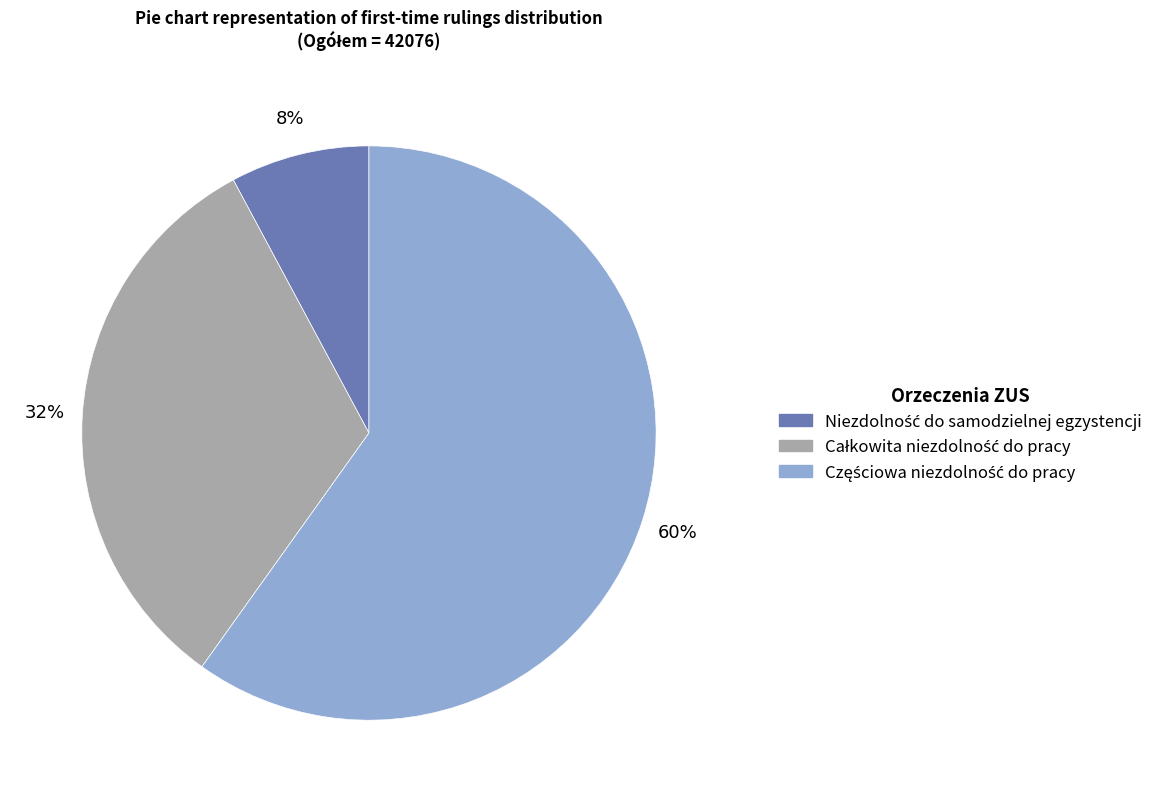

Is there a majority slice in this chart?

Yes